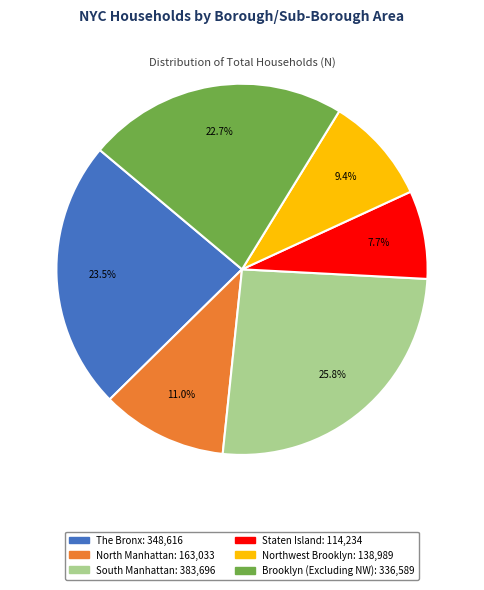

Which category has the smallest portion of the pie?

Staten Island